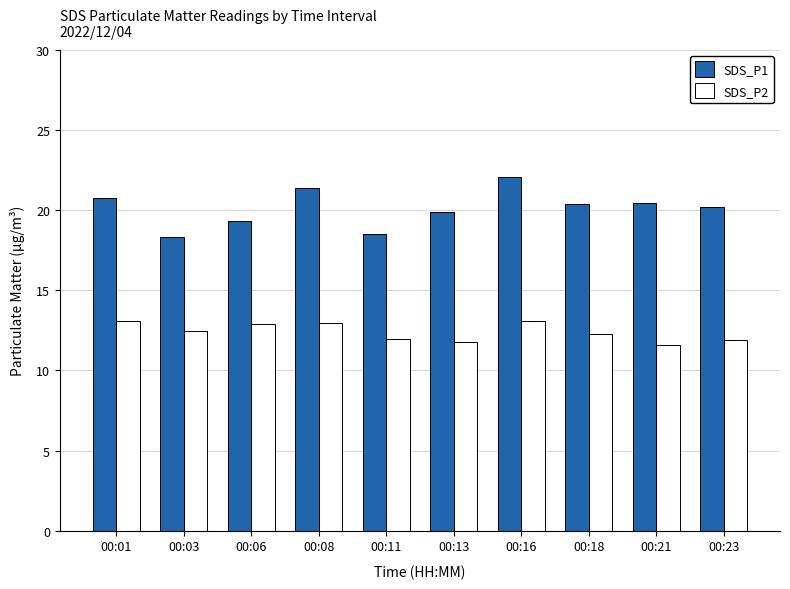

At how many categories does at least one series exceed 17?

10